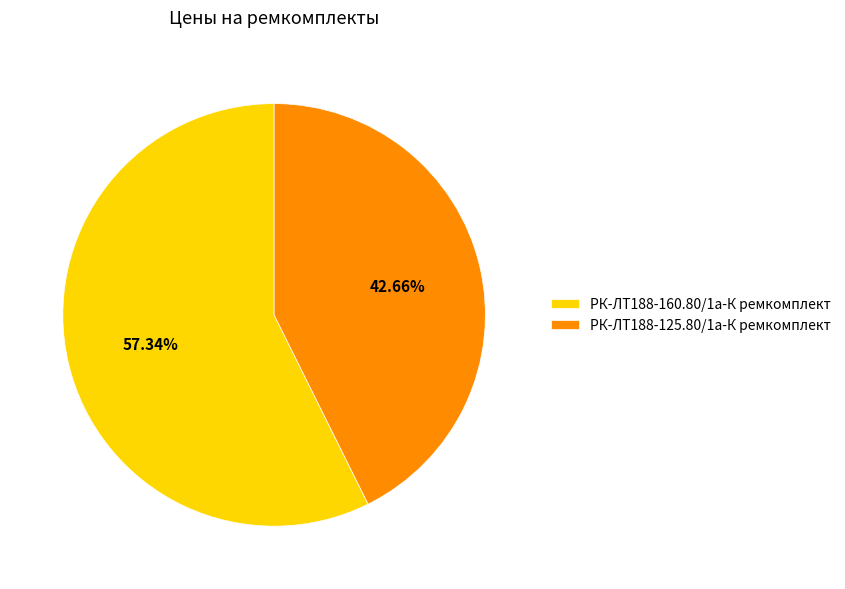

Which category has the biggest portion of the pie?

РК-ЛТ188-160.80/1а-К ремкомплект